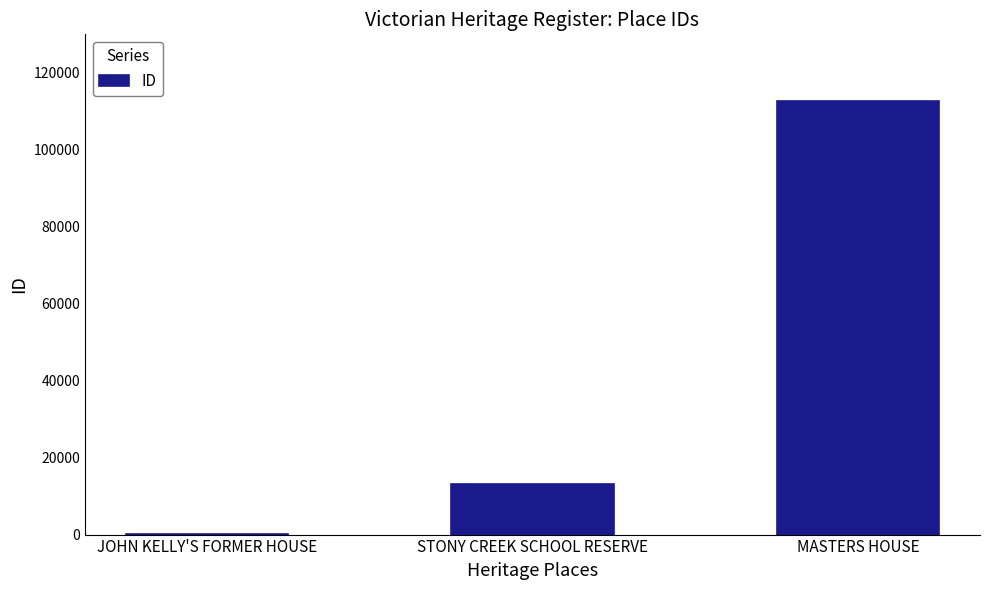

What is the change in value from STONY CREEK SCHOOL RESERVE to MASTERS HOUSE?

+99652